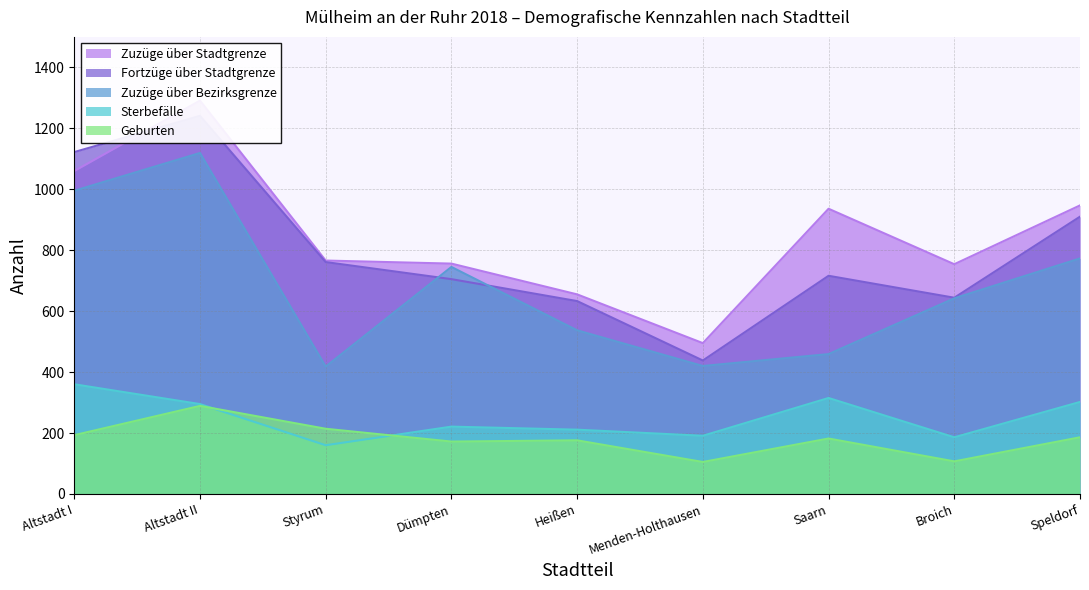

What is the maximum value shown in the chart?

1291